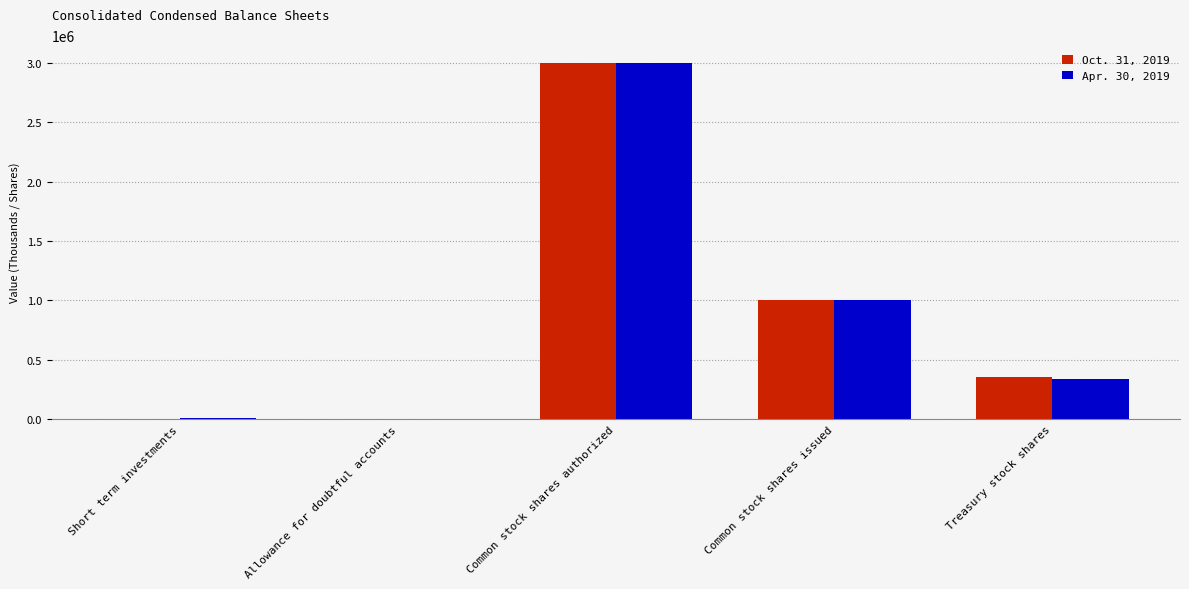

The value of Apr. 30, 2019 at Common stock shares authorized is 3000000. True or false?

True